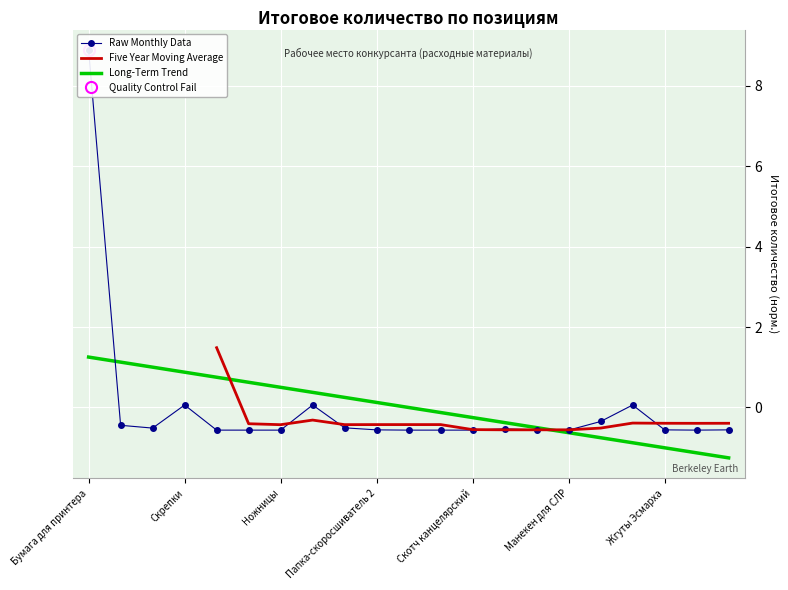

What is the highest value of the Five Year Moving Average series?

1.5